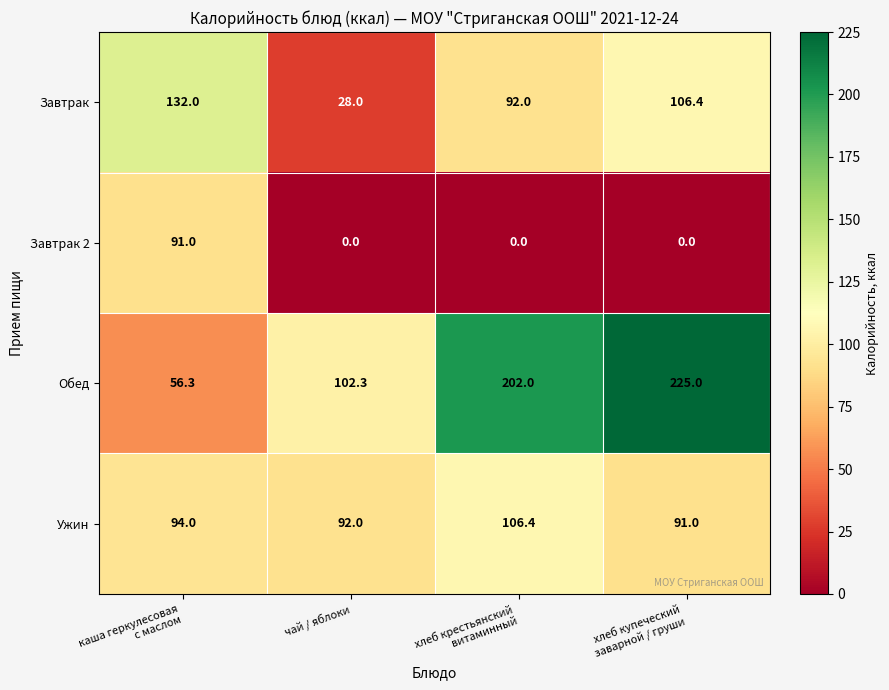

The value of Завтрак 2 at чай / яблоки is 0.0. True or false?

True